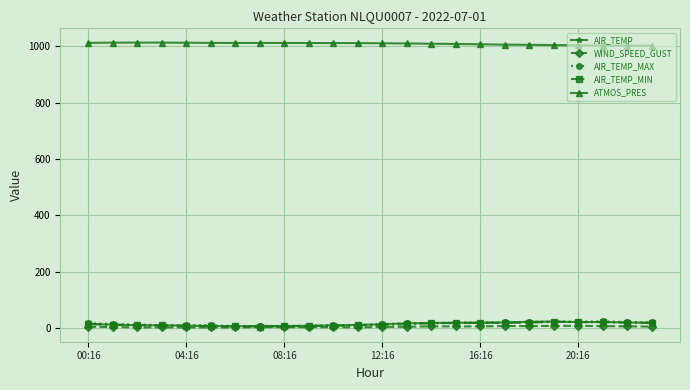

What are all the series names shown in the legend?

AIR_TEMP, WIND_SPEED_GUST, AIR_TEMP_MAX, AIR_TEMP_MIN, ATMOS_PRES